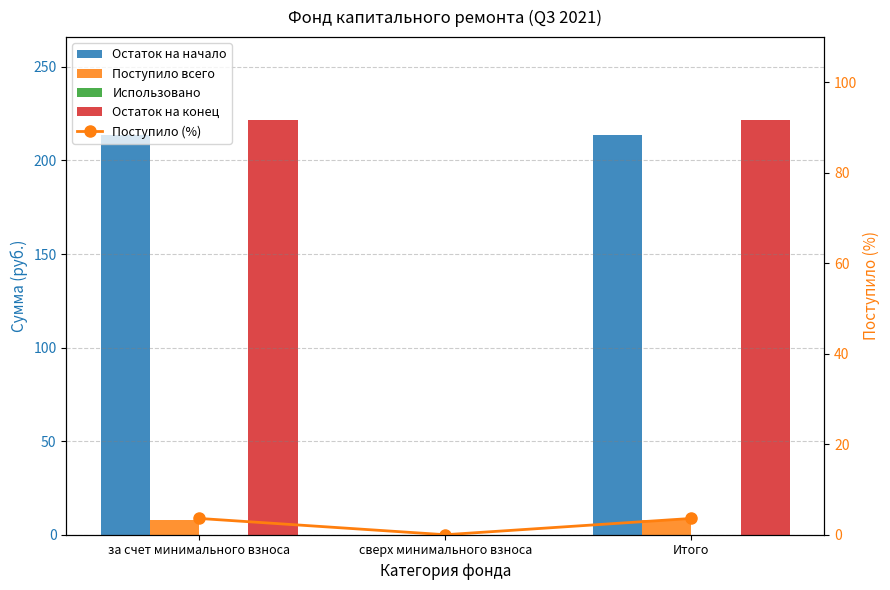

How many distinct data groups are displayed?

5